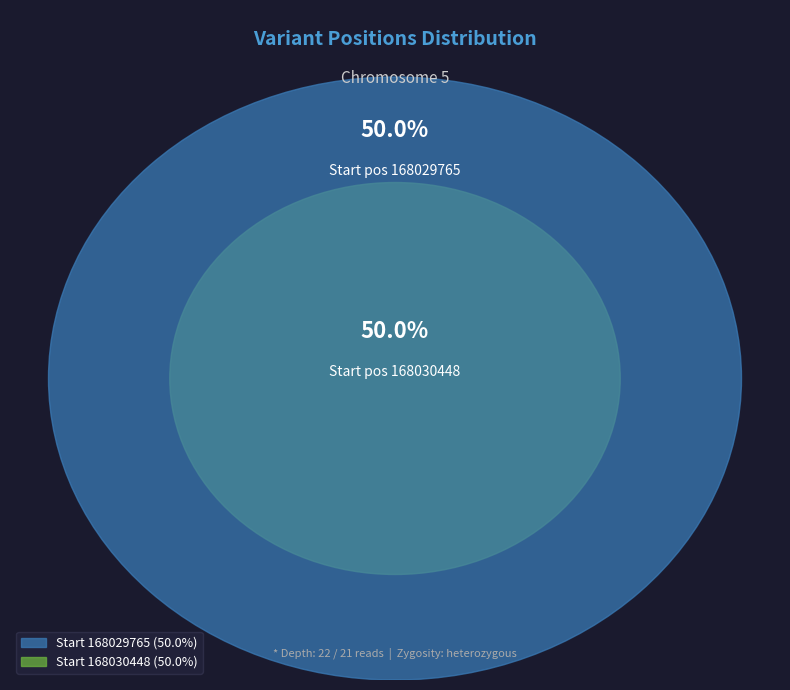

Combined, what portion of the pie is 168030448 and 168029765?

100.0%